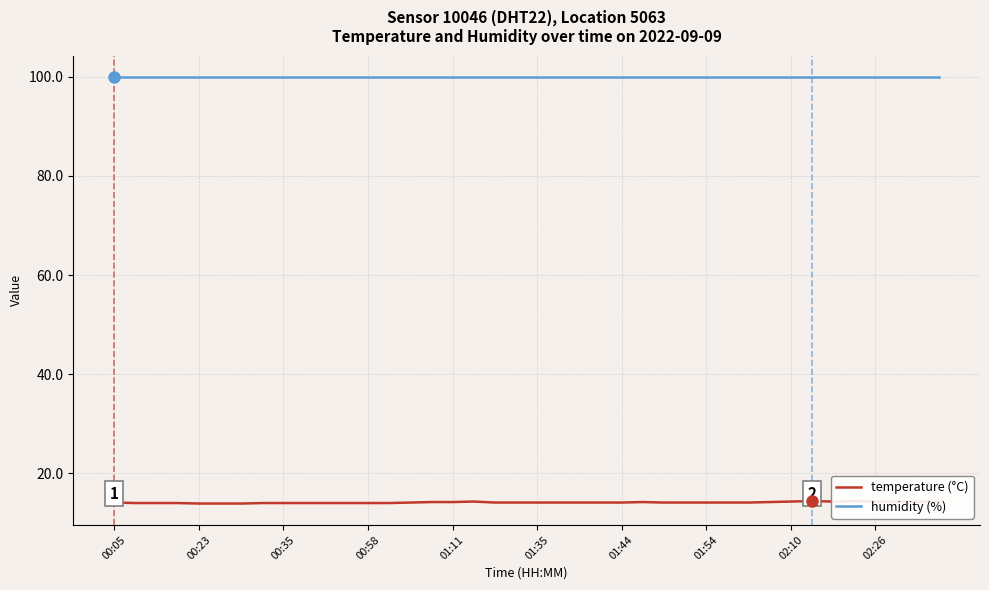

What are all the series names shown in the legend?

temperature (°C), humidity (%)